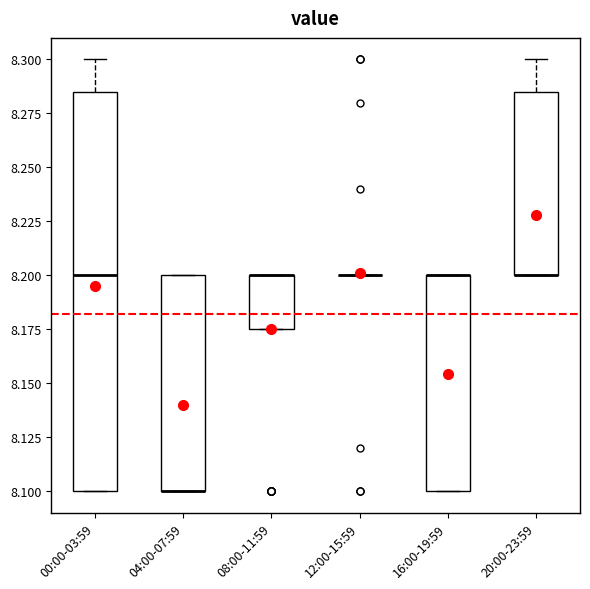

Where is the upper edge of the box for 16:00-19:59 on the y-axis? The values are not printed on the chart, so give them approximately, as read against the axis.

8.200